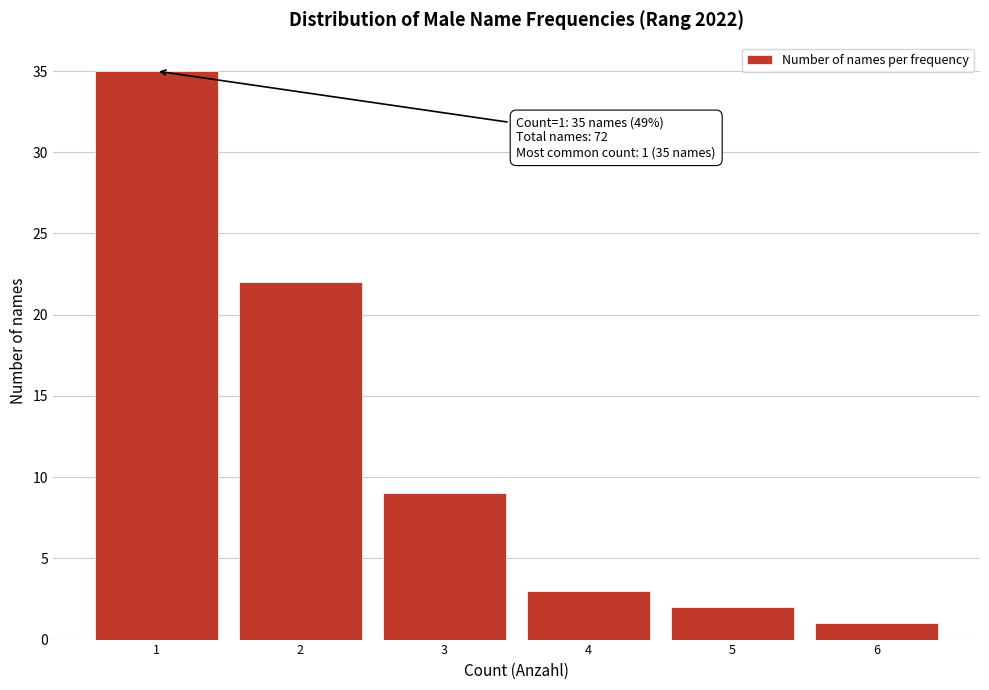

Reading left to right, list all the values displayed in this chart.

1=35	2=22	3=9	4=3	5=2	6=1